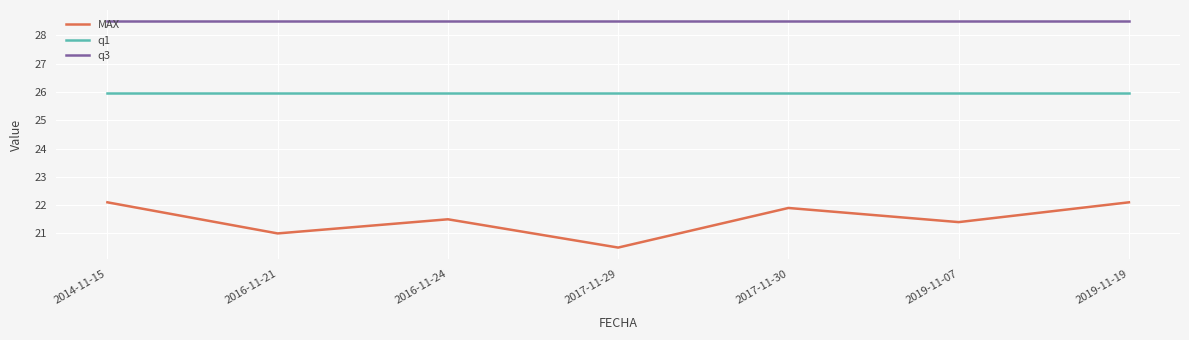

What position from the left is 2017-11-29?

4